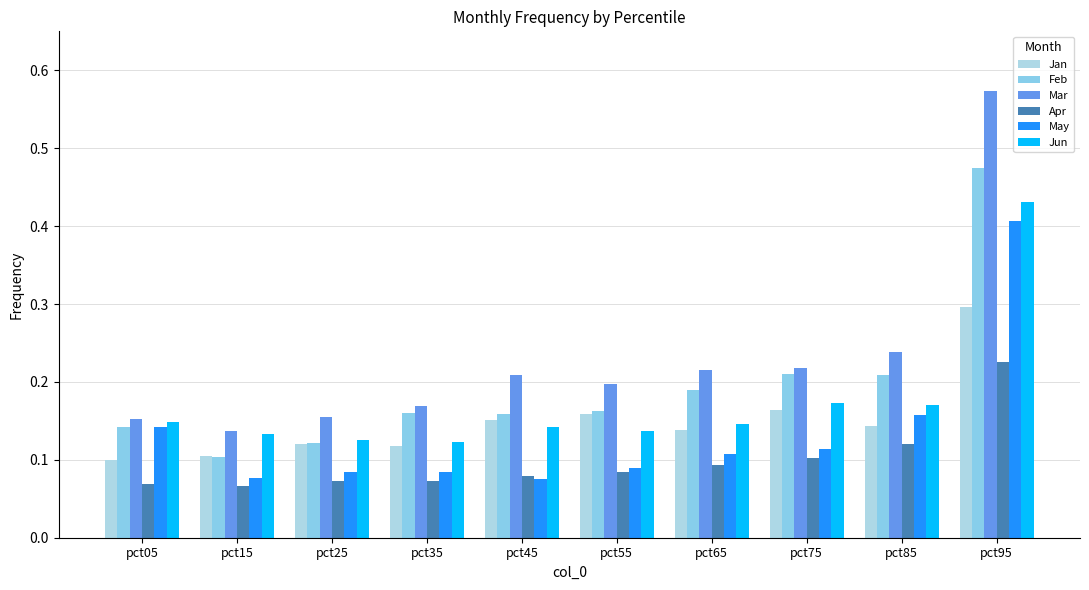

What is the smallest value displayed?

0.1